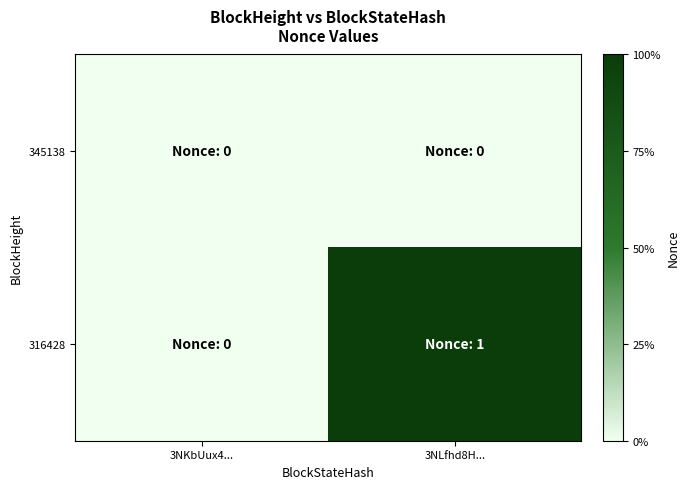

List the series in order of their overall mean, lowest first.

345138, 316428